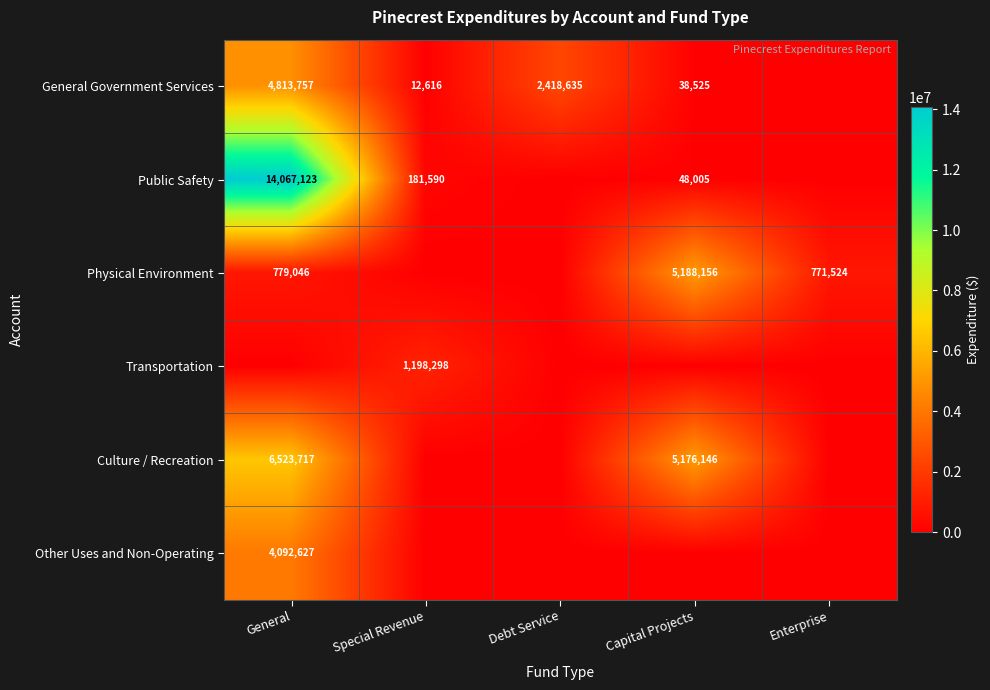

What is the sum of the Physical Environment values at Capital Projects and Enterprise?

5959680